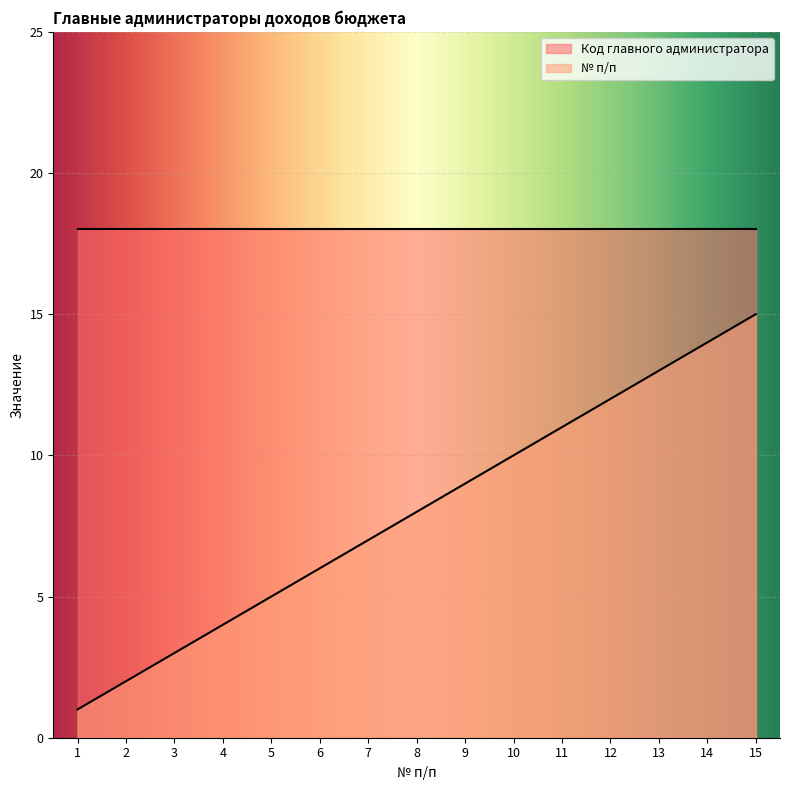

What is the approximate value at 6, to the nearest 5?

5